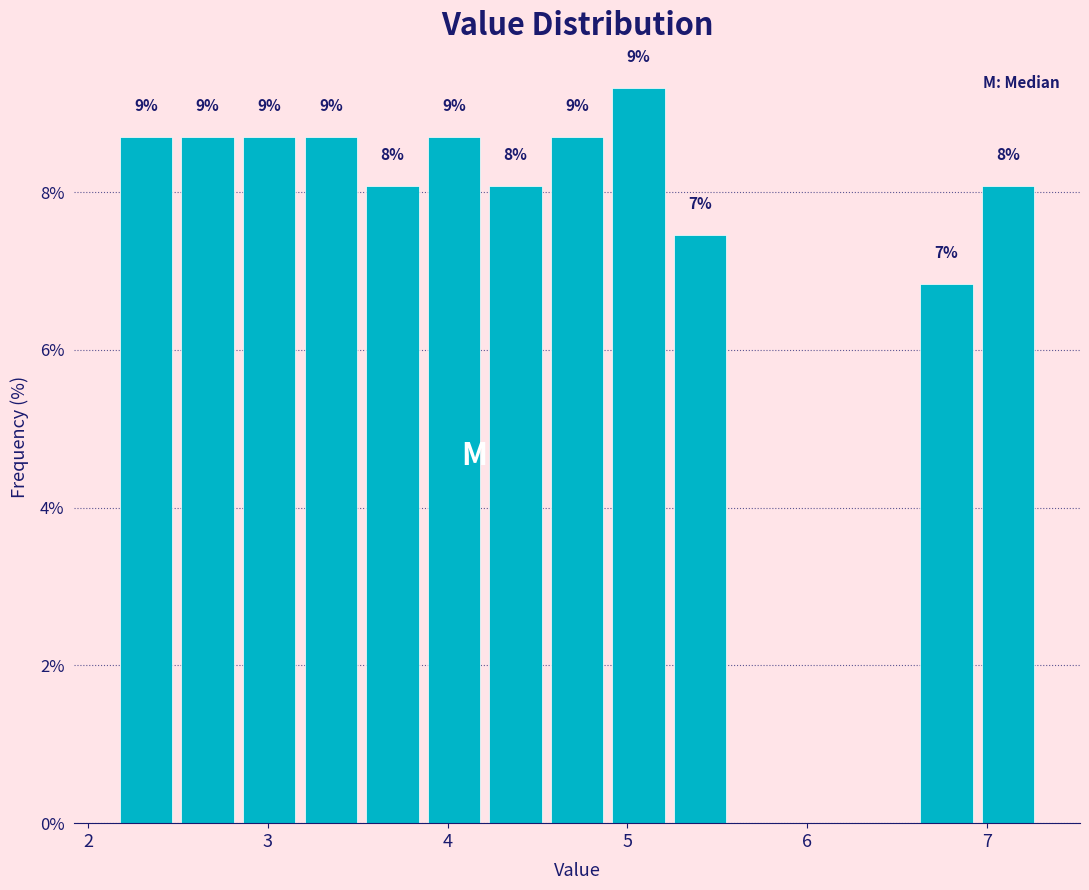

Around what value on the x-axis is the tallest bar? Give the approximate position of its centre, as read against the axis.

5.1